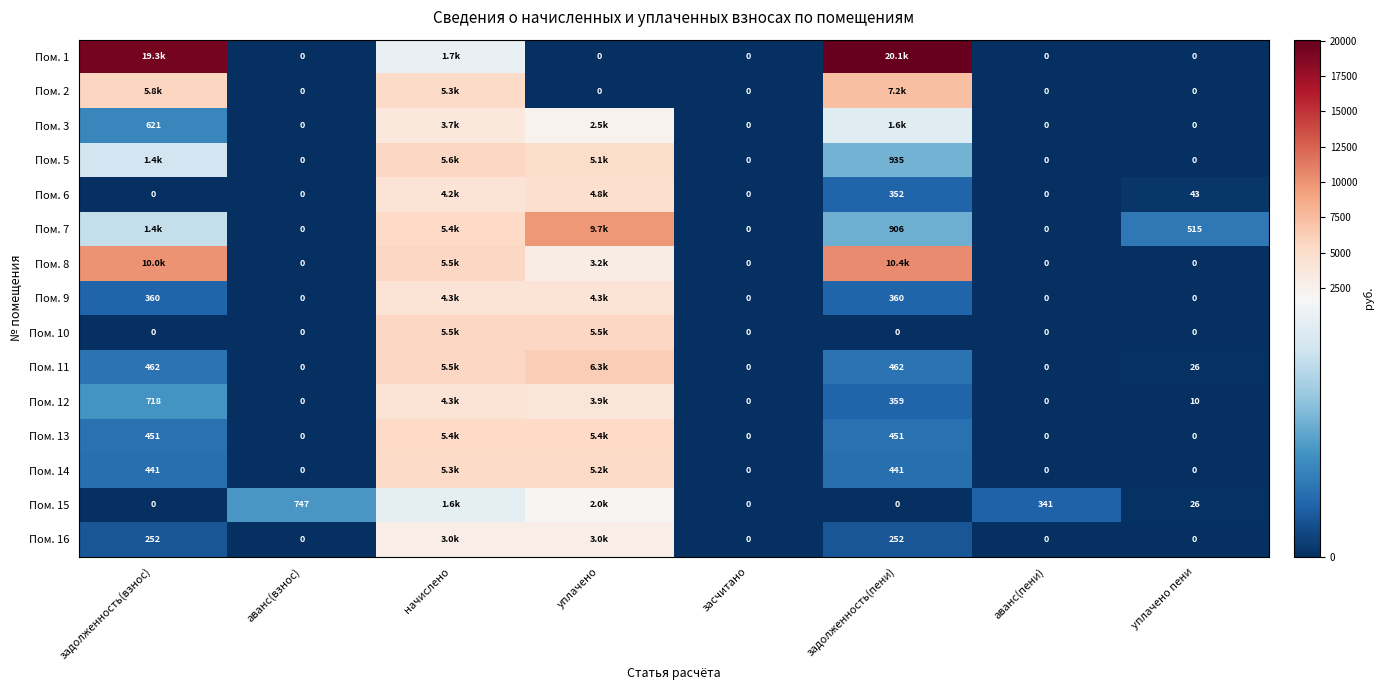

At уплачено пени, list the series in order from smallest to largest.

Пом. 1, Пом. 2, Пом. 3, Пом. 5, Пом. 8, Пом. 9, Пом. 10, Пом. 13, Пом. 14, Пом. 16, Пом. 12, Пом. 15, Пом. 11, Пом. 6, Пом. 7